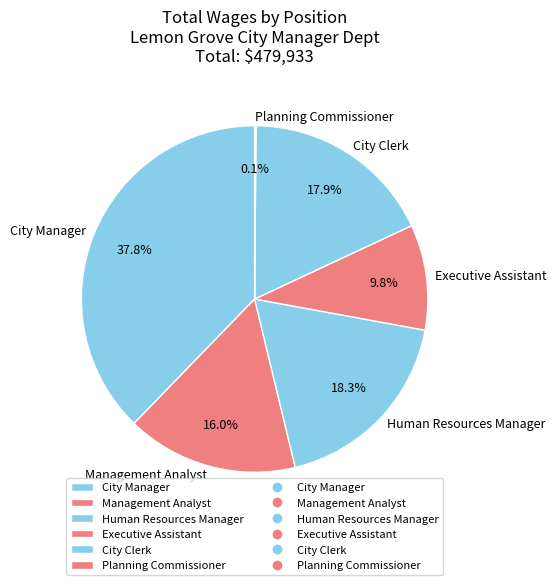

Is the sum of City Manager and Management Analyst greater than half?

Yes